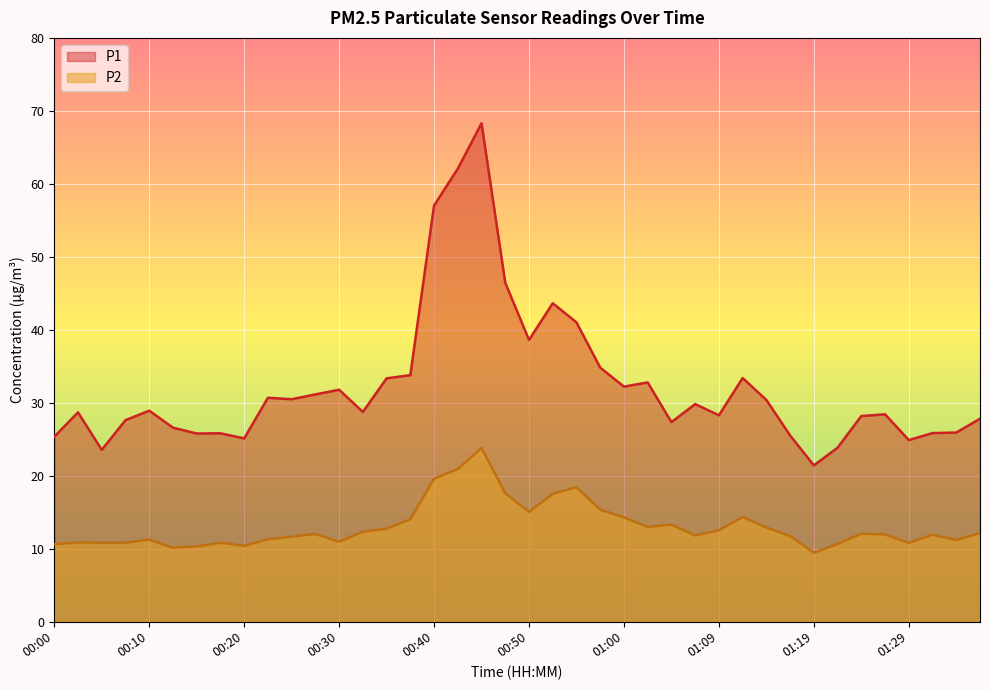

How many interior local valleys does the P1 series have?

11